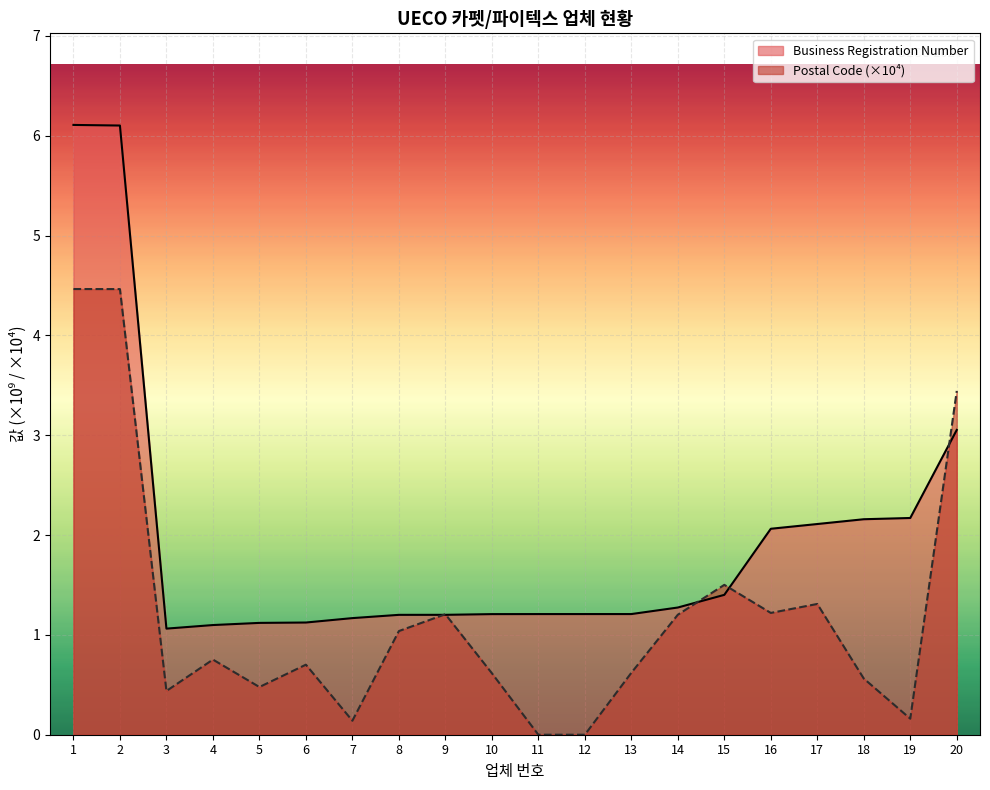

What is the value of the Business Registration Number point at the 3rd from the left?

1.1